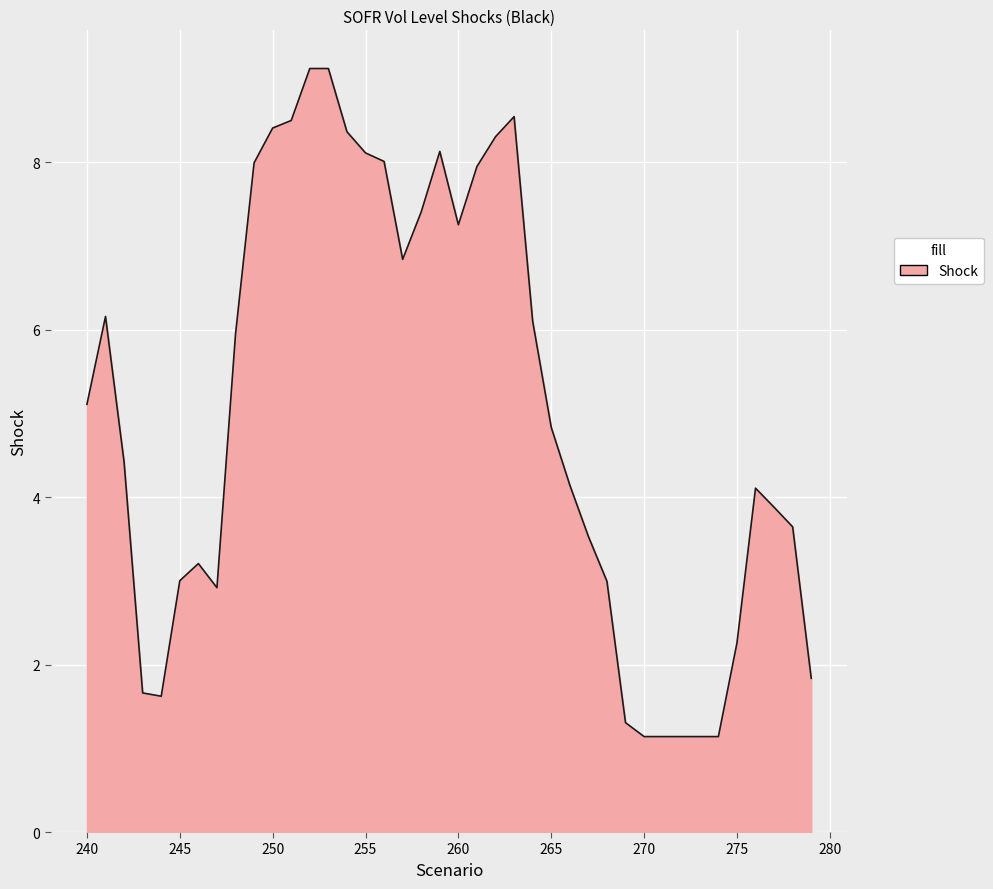

What is the difference between the maximum and minimum values?

8.0